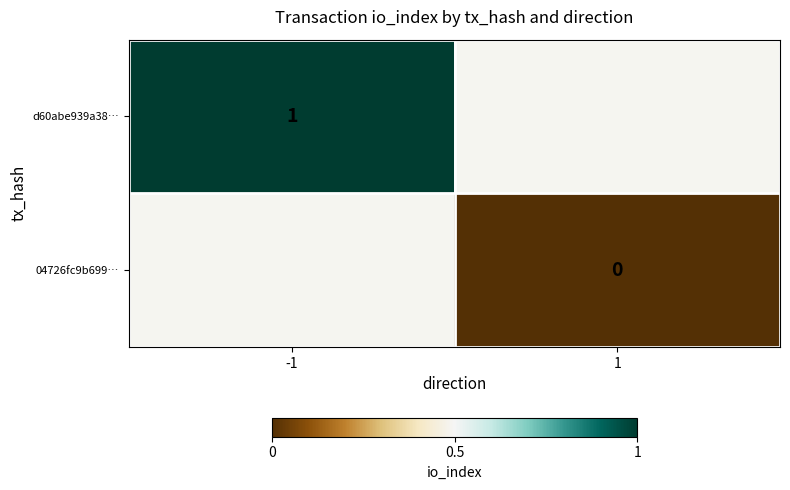

Is it true that d60abe939a38… equals 2 at -1?

False